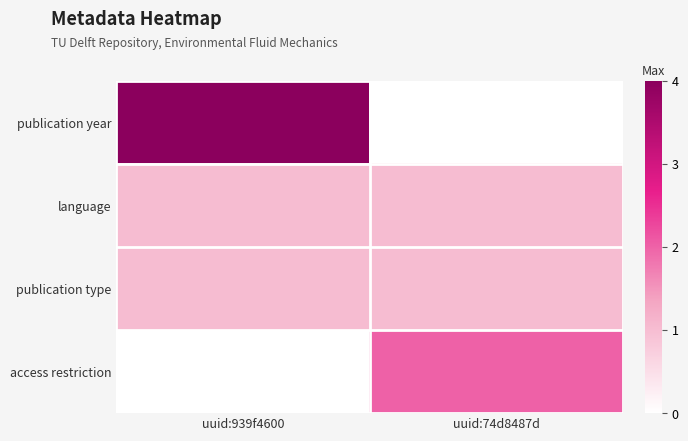

At how many categories does at least one series exceed 2?

1